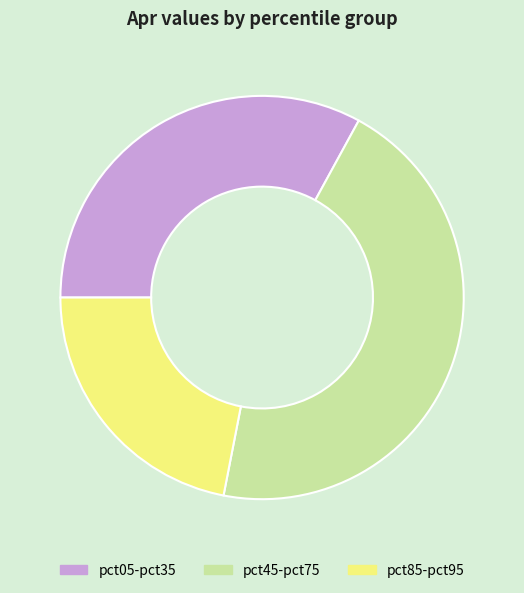

Count the number of slices in the pie.

3